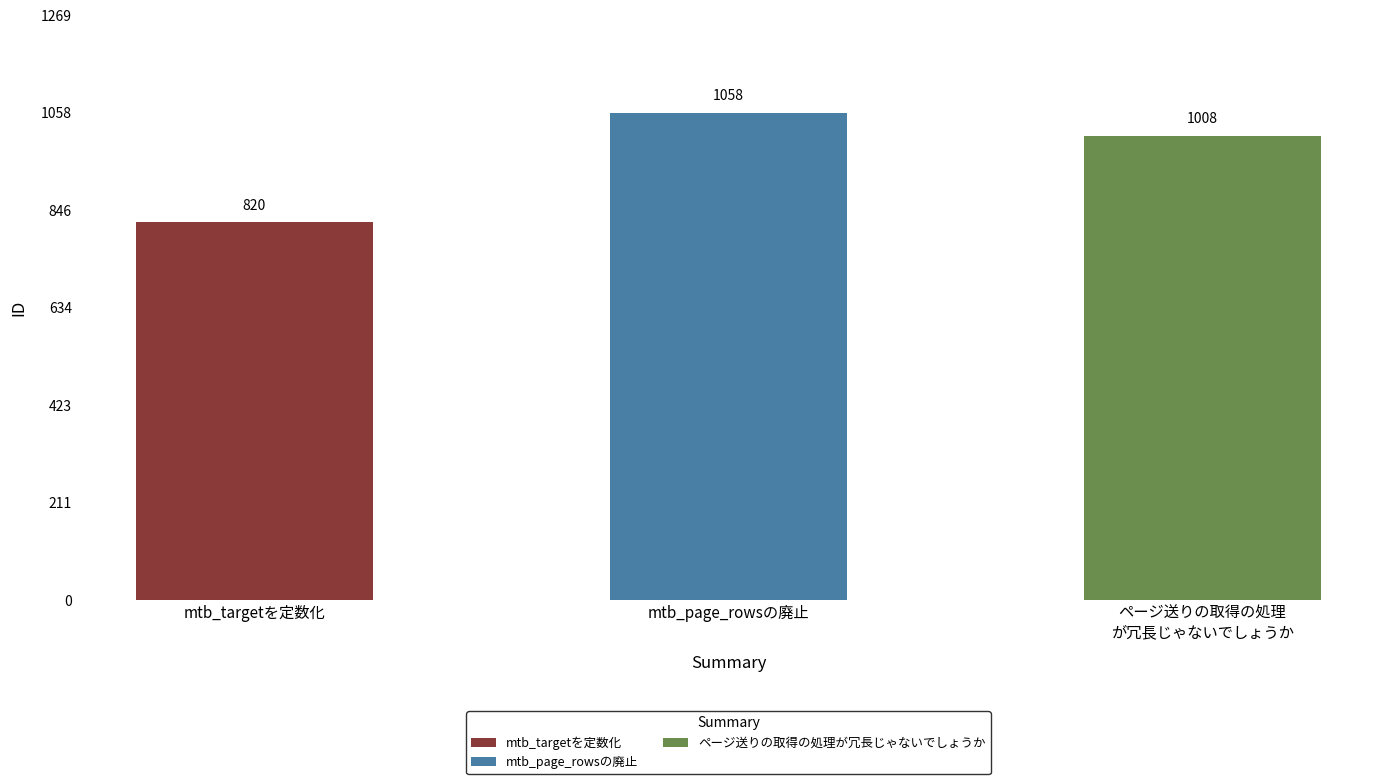

Reading left to right, extract all data points from this chart.

820	1058	1008